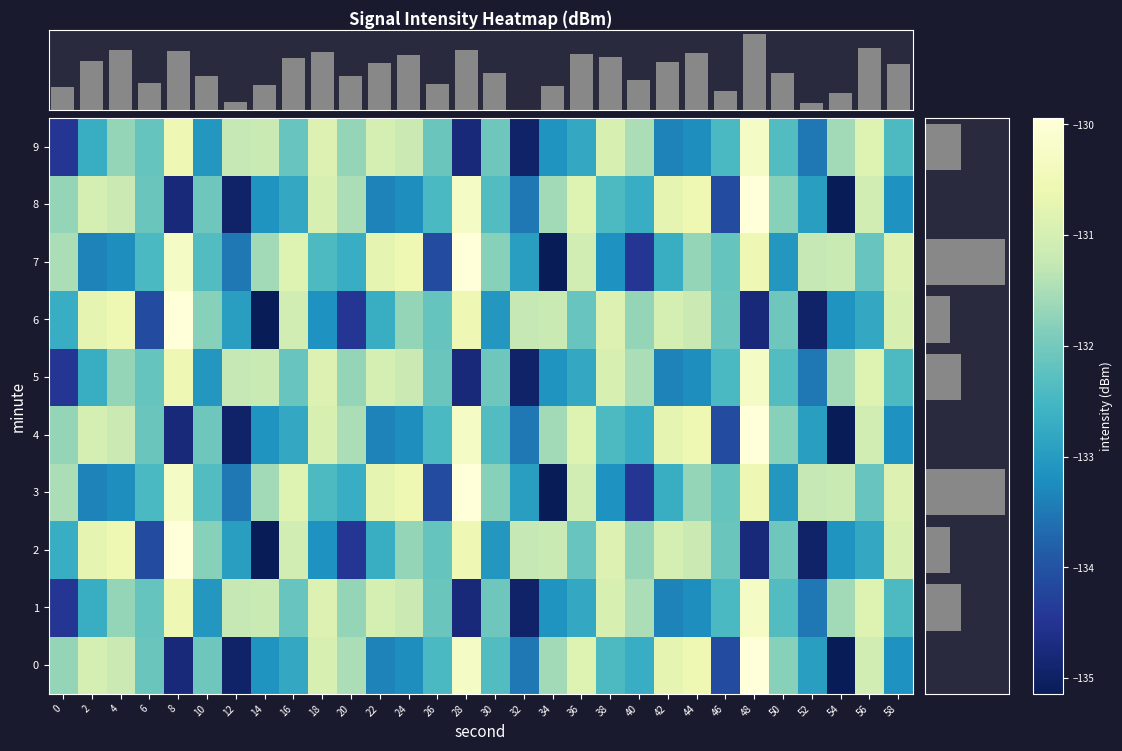

Reading left to right, list all the values displayed in this chart.

0: 0=-131.7	2=-131.0	4=-131.2	6=-132.1	8=-134.8	10=-132.1	12=-134.9	14=-133.1	16=-132.8	18=-131.0	20=-131.5	22=-133.4	24=-133.2	26=-132.4	28=-130.3	30=-132.3	32=-133.5	34=-131.6	36=-130.9	38=-132.4	40=-132.7	42=-130.7	44=-130.6	46=-134.1	48=-129.9	50=-131.8	52=-132.9	54=-135.1	56=-131.0	58=-133.2
1: 0=-134.5	2=-132.7	4=-131.7	6=-132.1	8=-130.5	10=-133.1	12=-131.3	14=-131.2	16=-132.1	18=-130.9	20=-131.7	22=-131.0	24=-131.2	26=-132.1	28=-134.8	30=-132.1	32=-134.9	34=-133.1	36=-132.8	38=-131.0	40=-131.5	42=-133.4	44=-133.2	46=-132.4	48=-130.3	50=-132.3	52=-133.5	54=-131.6	56=-130.9	58=-132.4
2: 0=-132.7	2=-130.7	4=-130.6	6=-134.1	8=-129.9	10=-131.8	12=-132.9	14=-135.1	16=-131.0	18=-133.2	20=-134.5	22=-132.7	24=-131.7	26=-132.1	28=-130.5	30=-133.1	32=-131.3	34=-131.2	36=-132.1	38=-130.9	40=-131.7	42=-131.0	44=-131.2	46=-132.1	48=-134.8	50=-132.1	52=-134.9	54=-133.1	56=-132.8	58=-131.0
3: 0=-131.5	2=-133.4	4=-133.2	6=-132.4	8=-130.3	10=-132.3	12=-133.5	14=-131.6	16=-130.9	18=-132.4	20=-132.7	22=-130.7	24=-130.6	26=-134.1	28=-129.9	30=-131.8	32=-132.9	34=-135.1	36=-131.0	38=-133.2	40=-134.5	42=-132.7	44=-131.7	46=-132.1	48=-130.5	50=-133.1	52=-131.3	54=-131.2	56=-132.1	58=-130.9
4: 0=-131.7	2=-131.0	4=-131.2	6=-132.1	8=-134.8	10=-132.1	12=-134.9	14=-133.1	16=-132.8	18=-131.0	20=-131.5	22=-133.4	24=-133.2	26=-132.4	28=-130.3	30=-132.3	32=-133.5	34=-131.6	36=-130.9	38=-132.4	40=-132.7	42=-130.7	44=-130.6	46=-134.1	48=-129.9	50=-131.8	52=-132.9	54=-135.1	56=-131.0	58=-133.2
5: 0=-134.5	2=-132.7	4=-131.7	6=-132.1	8=-130.5	10=-133.1	12=-131.3	14=-131.2	16=-132.1	18=-130.9	20=-131.7	22=-131.0	24=-131.2	26=-132.1	28=-134.8	30=-132.1	32=-134.9	34=-133.1	36=-132.8	38=-131.0	40=-131.5	42=-133.4	44=-133.2	46=-132.4	48=-130.3	50=-132.3	52=-133.5	54=-131.6	56=-130.9	58=-132.4
6: 0=-132.7	2=-130.7	4=-130.6	6=-134.1	8=-129.9	10=-131.8	12=-132.9	14=-135.1	16=-131.0	18=-133.2	20=-134.5	22=-132.7	24=-131.7	26=-132.1	28=-130.5	30=-133.1	32=-131.3	34=-131.2	36=-132.1	38=-130.9	40=-131.7	42=-131.0	44=-131.2	46=-132.1	48=-134.8	50=-132.1	52=-134.9	54=-133.1	56=-132.8	58=-131.0
7: 0=-131.5	2=-133.4	4=-133.2	6=-132.4	8=-130.3	10=-132.3	12=-133.5	14=-131.6	16=-130.9	18=-132.4	20=-132.7	22=-130.7	24=-130.6	26=-134.1	28=-129.9	30=-131.8	32=-132.9	34=-135.1	36=-131.0	38=-133.2	40=-134.5	42=-132.7	44=-131.7	46=-132.1	48=-130.5	50=-133.1	52=-131.3	54=-131.2	56=-132.1	58=-130.9
8: 0=-131.7	2=-131.0	4=-131.2	6=-132.1	8=-134.8	10=-132.1	12=-134.9	14=-133.1	16=-132.8	18=-131.0	20=-131.5	22=-133.4	24=-133.2	26=-132.4	28=-130.3	30=-132.3	32=-133.5	34=-131.6	36=-130.9	38=-132.4	40=-132.7	42=-130.7	44=-130.6	46=-134.1	48=-129.9	50=-131.8	52=-132.9	54=-135.1	56=-131.0	58=-133.2
9: 0=-134.5	2=-132.7	4=-131.7	6=-132.1	8=-130.5	10=-133.1	12=-131.3	14=-131.2	16=-132.1	18=-130.9	20=-131.7	22=-131.0	24=-131.2	26=-132.1	28=-134.8	30=-132.1	32=-134.9	34=-133.1	36=-132.8	38=-131.0	40=-131.5	42=-133.4	44=-133.2	46=-132.4	48=-130.3	50=-132.3	52=-133.5	54=-131.6	56=-130.9	58=-132.4